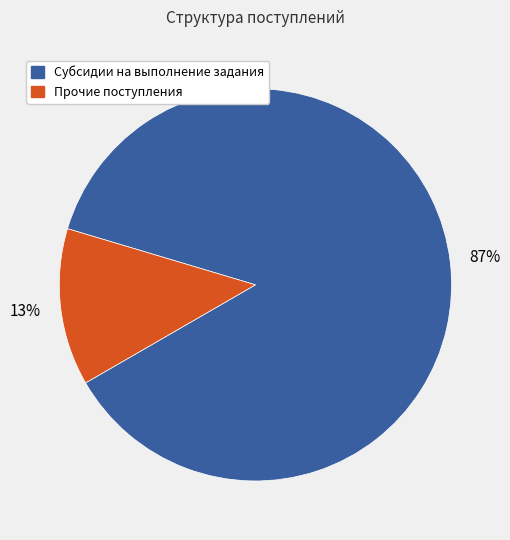

Is there a majority slice in this chart?

Yes